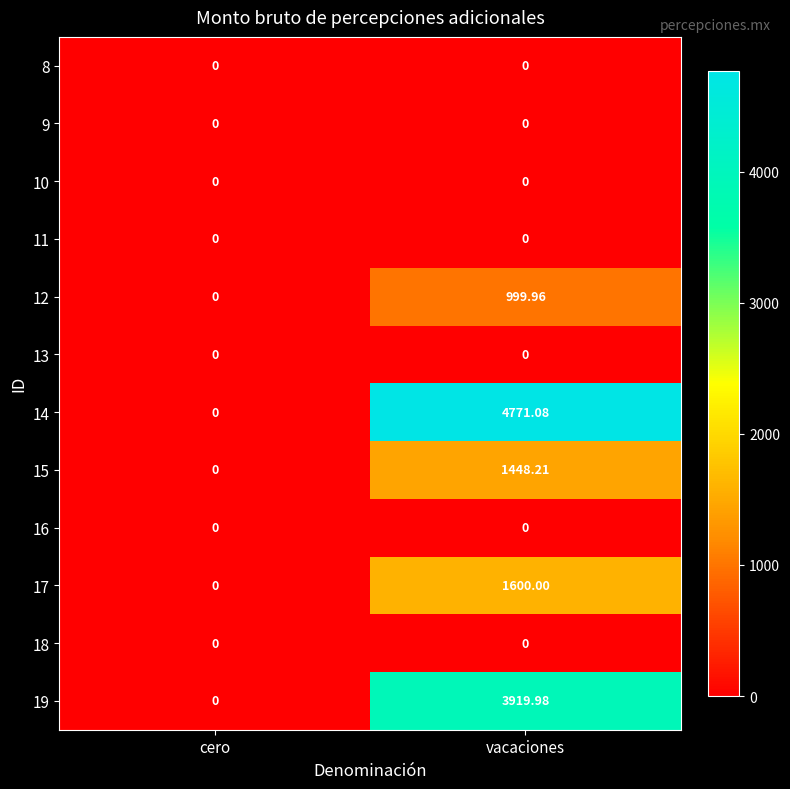

At which label is 17 closest to 800?

cero